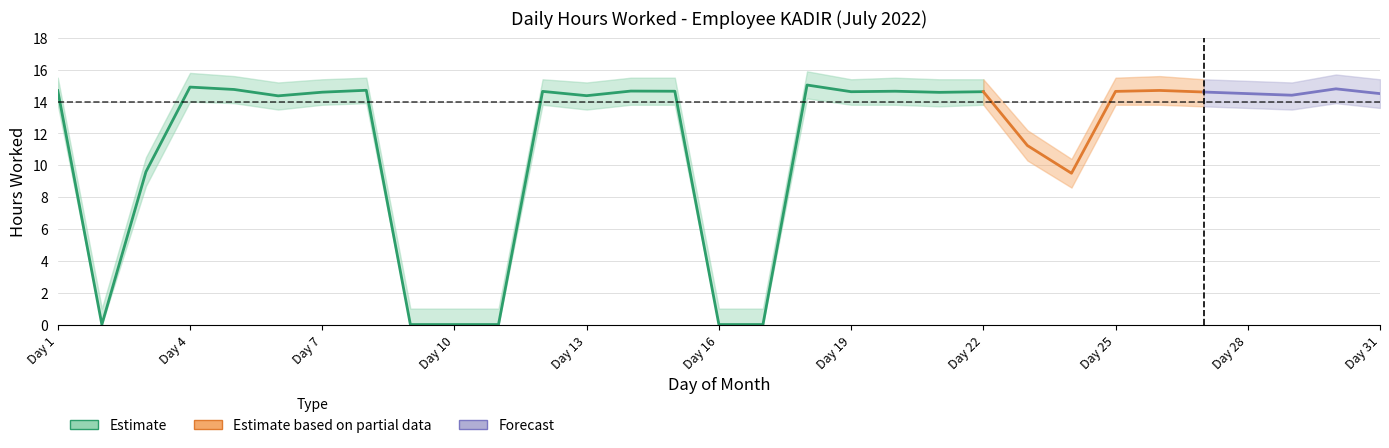

What is the greatest value displayed?

15.9